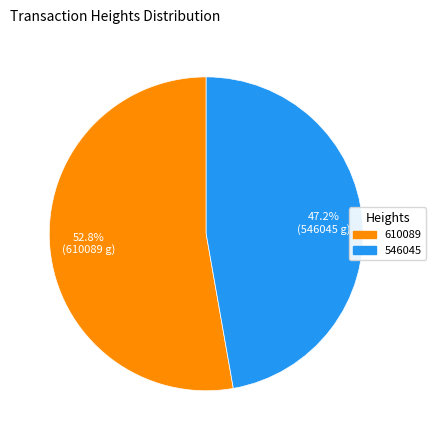

What portion of the pie excludes 546045?

52.8%